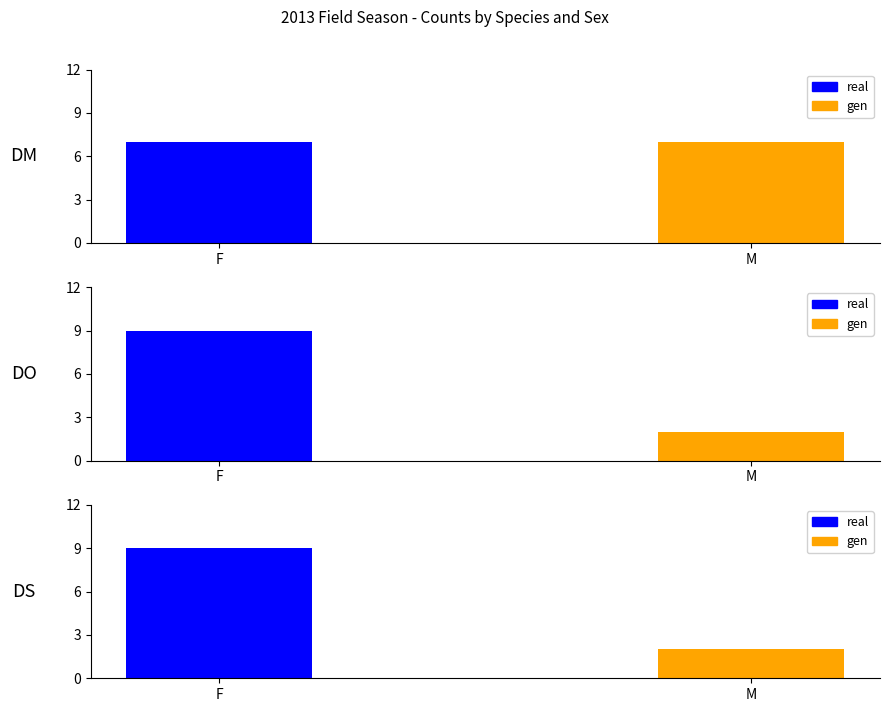

What is the total value across all series at F?

25